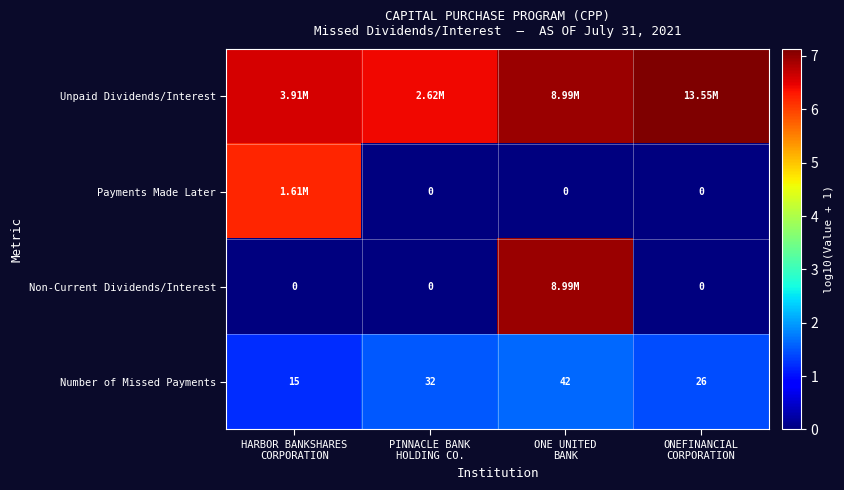

List the labels in order of Non-Current Dividends/Interest value, largest first.

ONE UNITED BANK, HARBOR BANKSHARES CORPORATION, PINNACLE BANK HOLDING CO., ONEFINANCIAL CORPORATION